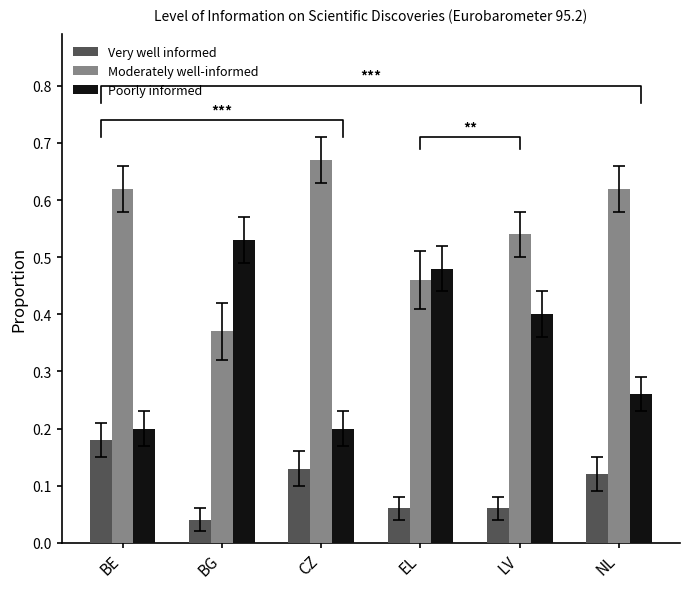

Where is Very well informed nearest to the value 0?

BG